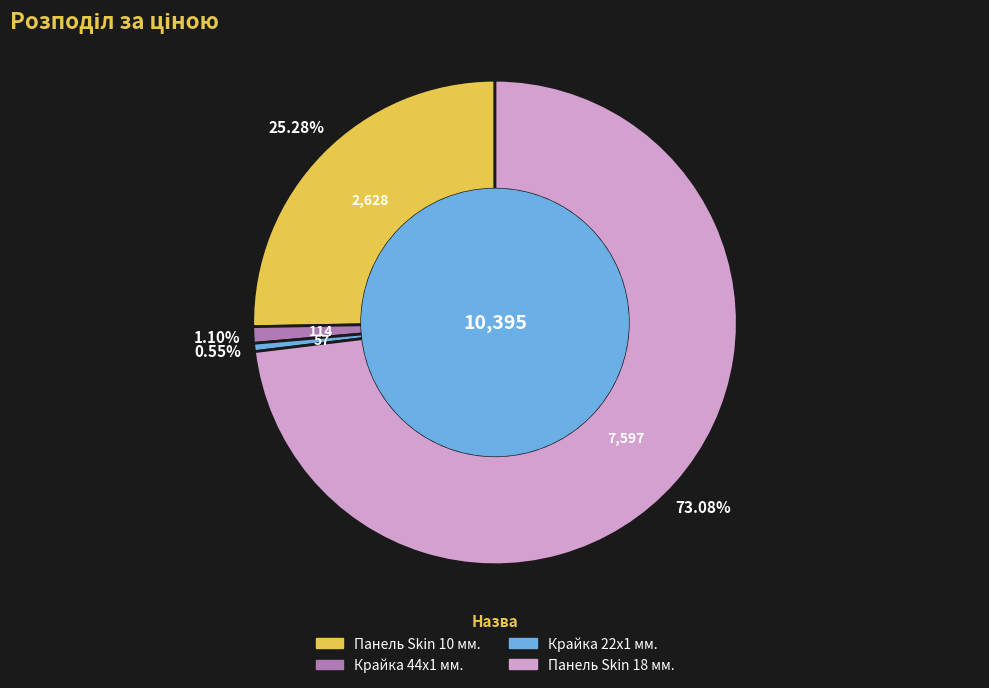

Does Крайка 22x1 мм. account for over 50% of the chart?

No